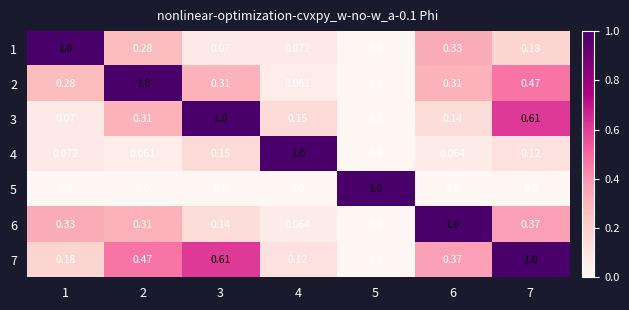

Count the number of categories in the chart.

7